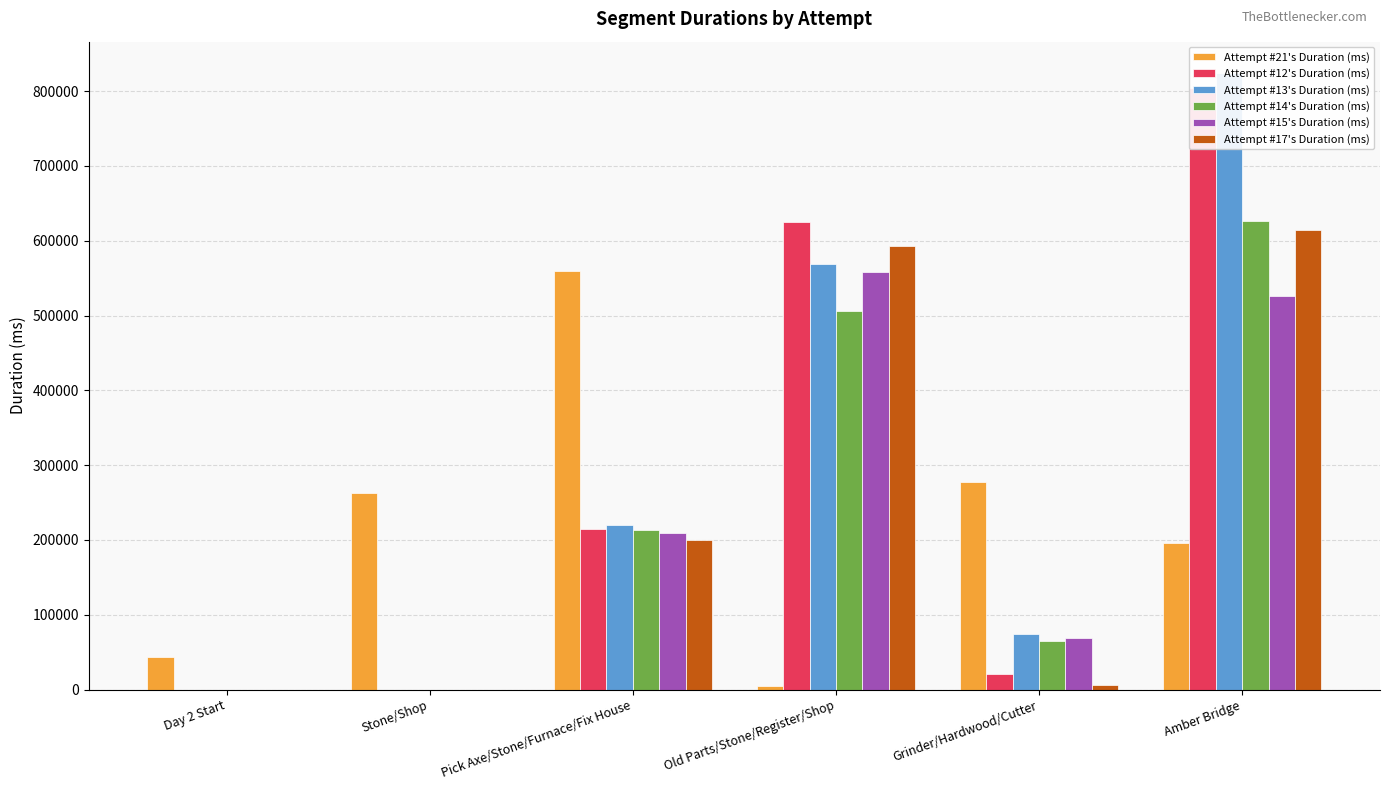

Which category has the lowest value in the Attempt #13's Duration (ms) series?

Day 2 Start